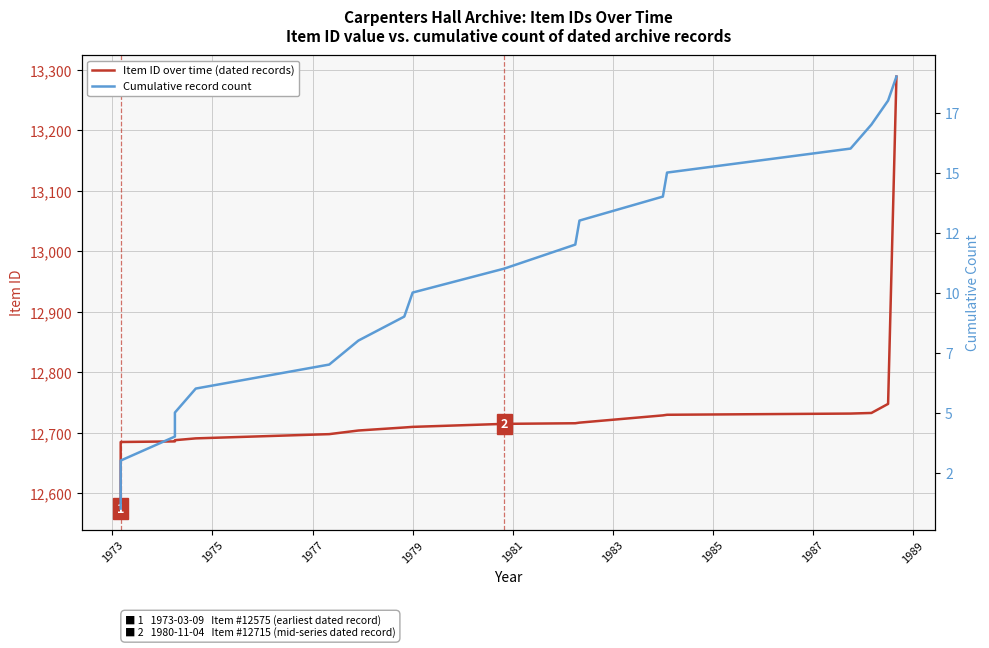

How many data points does each series have?

19